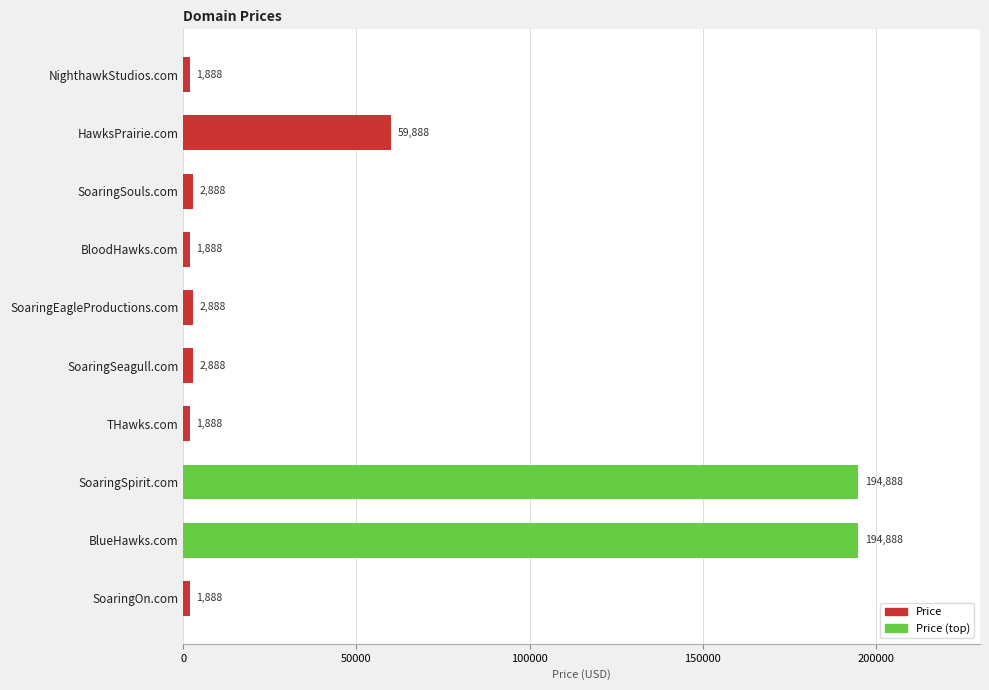

Is it true that the value at BlueHawks.com is 254125?

False